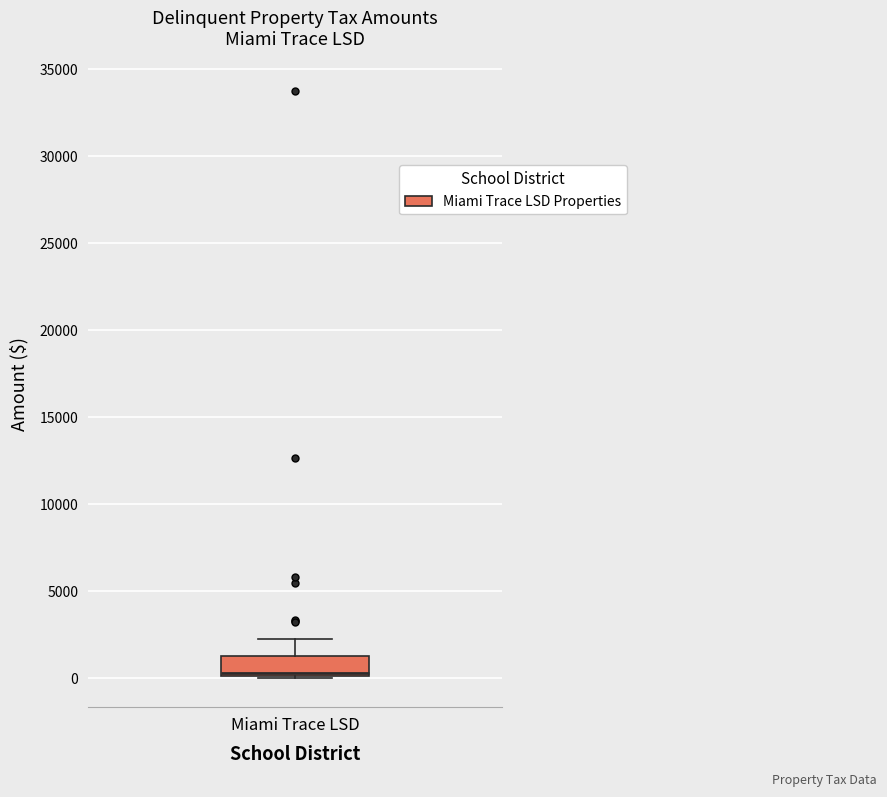

Where is the lower edge of the box for Miami Trace LSD on the y-axis? The values are not printed on the chart, so give them approximately, as read against the axis.

0